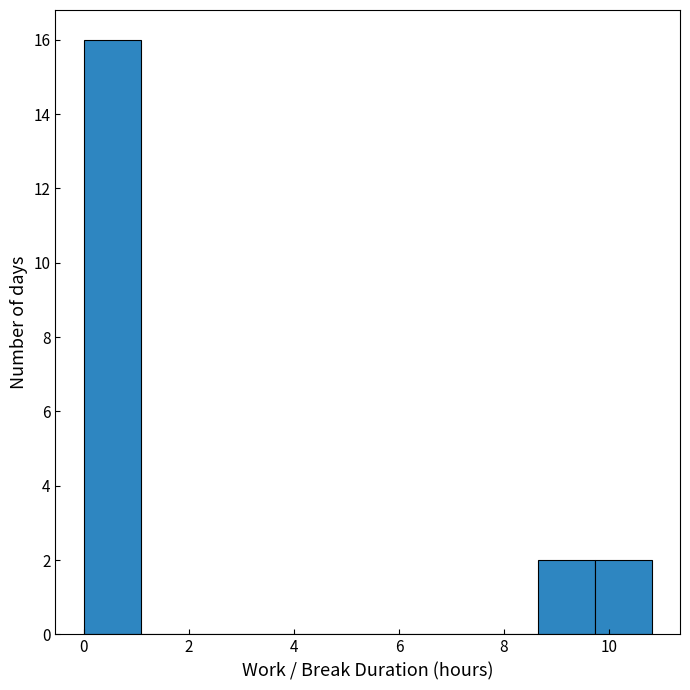

What is the height of the bar covering 8.6 to 9.8 on the x-axis? Neither the bar edges nor the heights are printed on the chart, so give them approximately, as read against the axes.

2